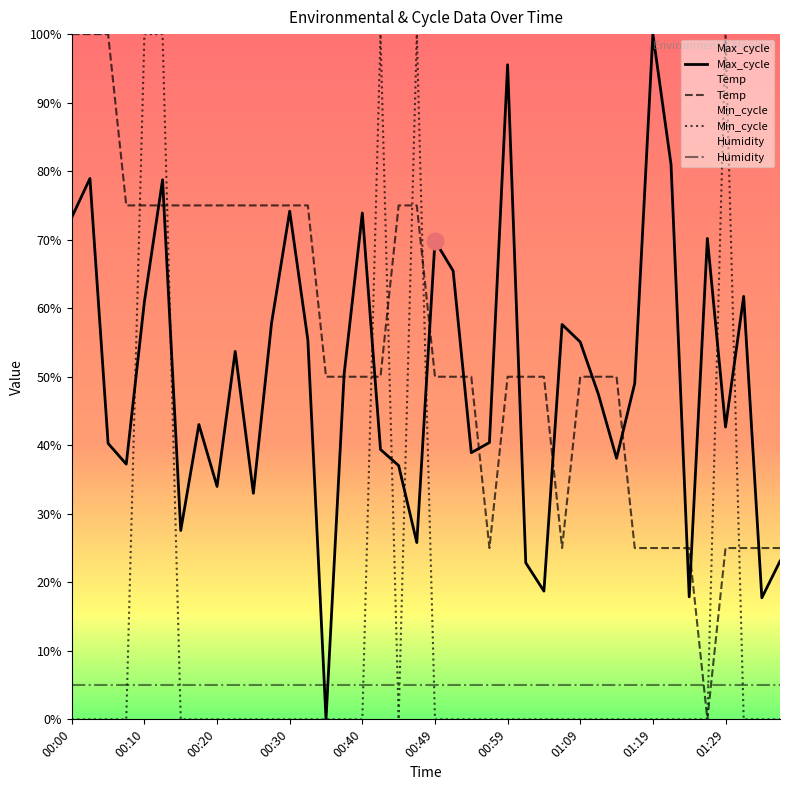

What is the difference between the maximum and minimum values in the Max_cycle series?

1.0